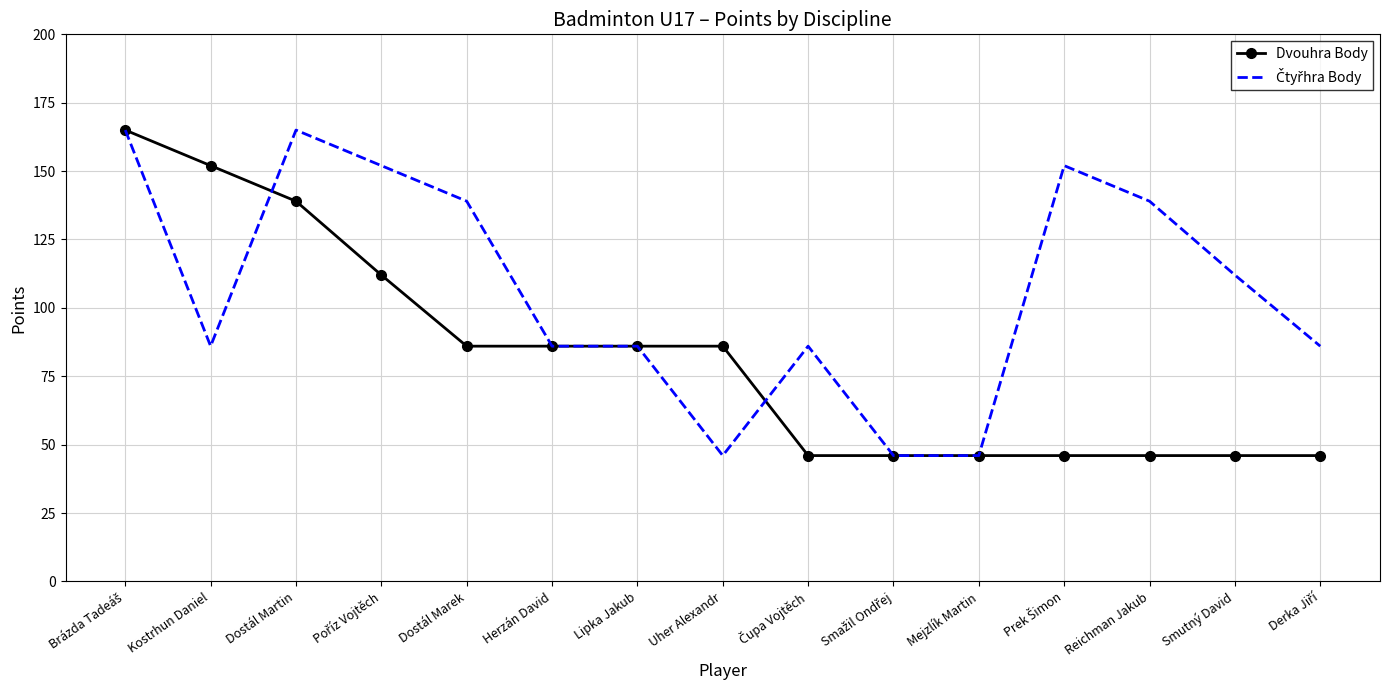

What is the maximum value shown in the chart?

165